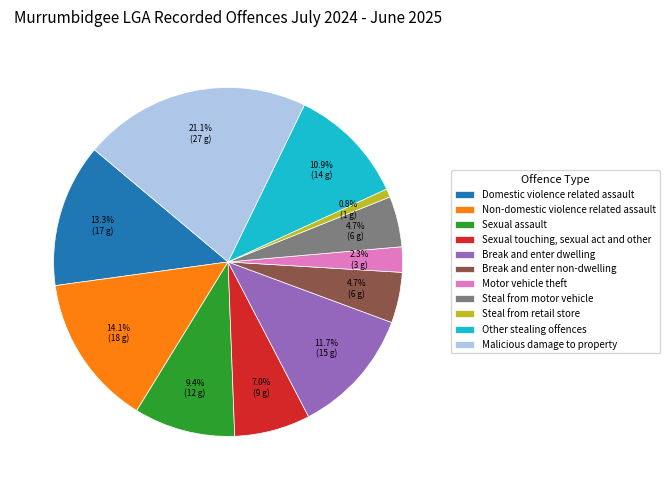

Is it true that Break and enter non-dwelling is 5% of the pie?

True